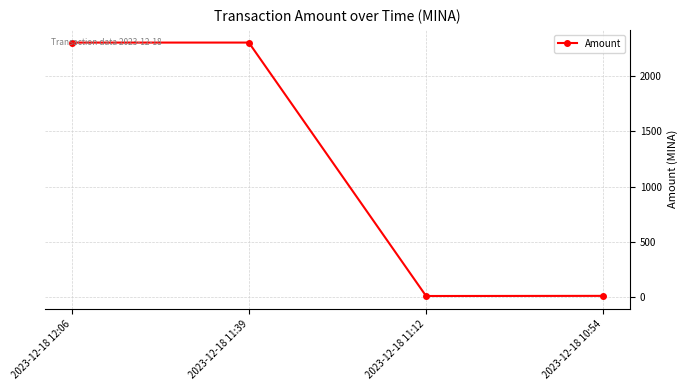

Does the chart display data point markers on the line(s)?

Yes